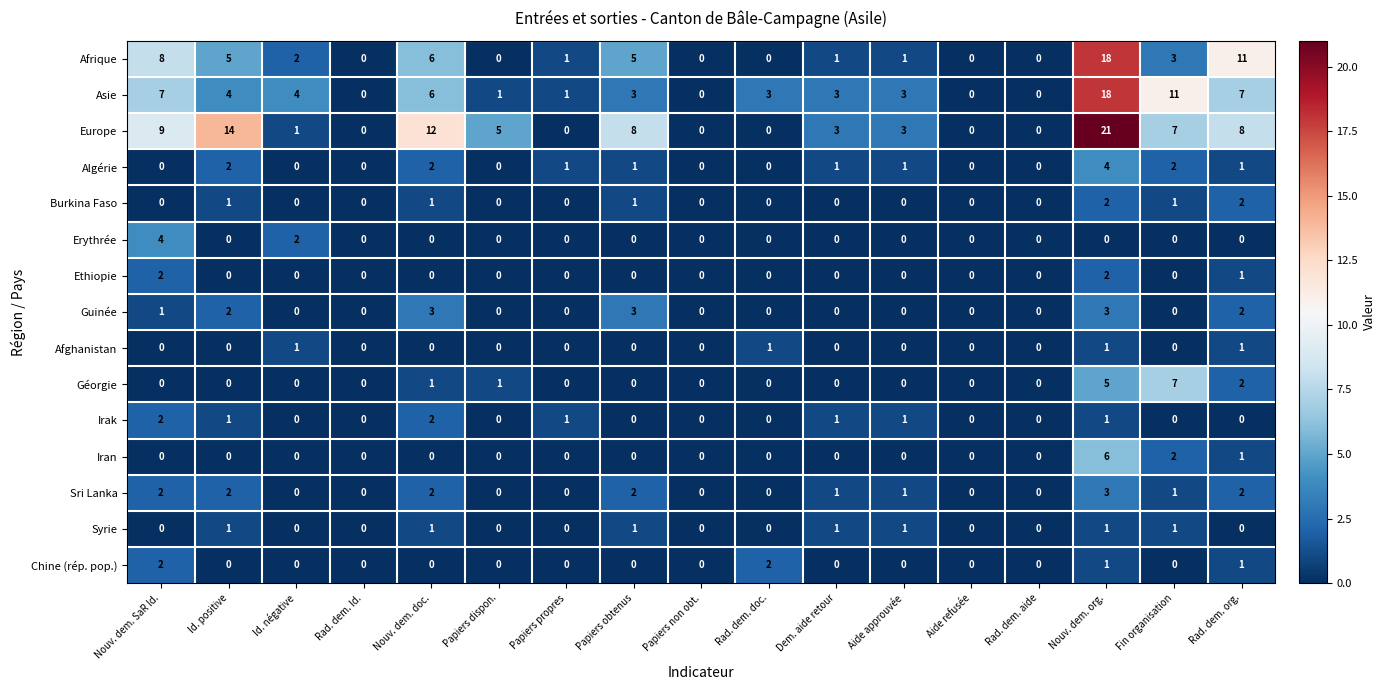

At how many categories does at least one series exceed 7?

7